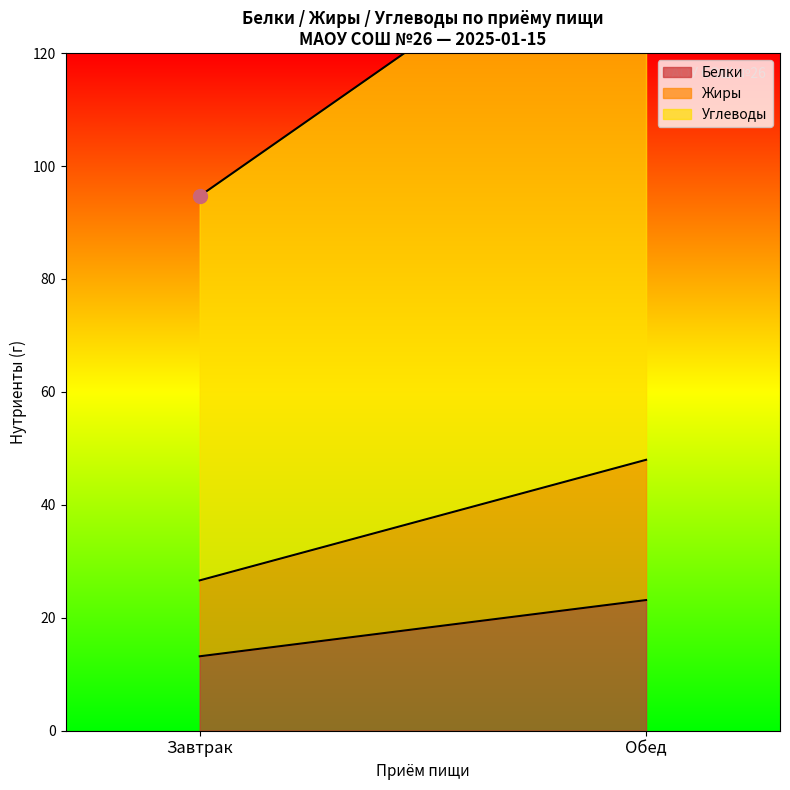

What is the minimum value for Белки?

13.2